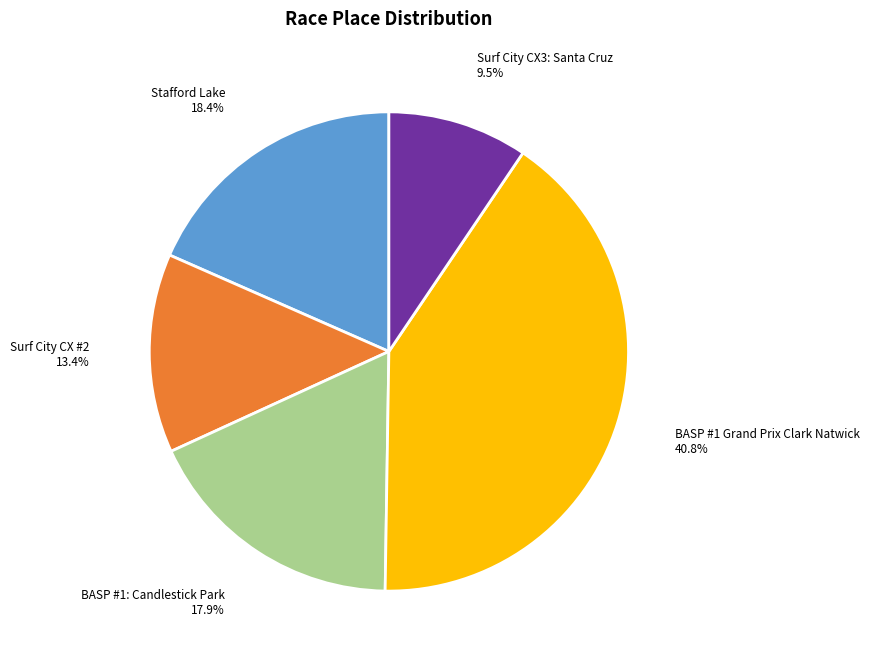

Which slice is the smallest?

Surf City CX3: Santa Cruz